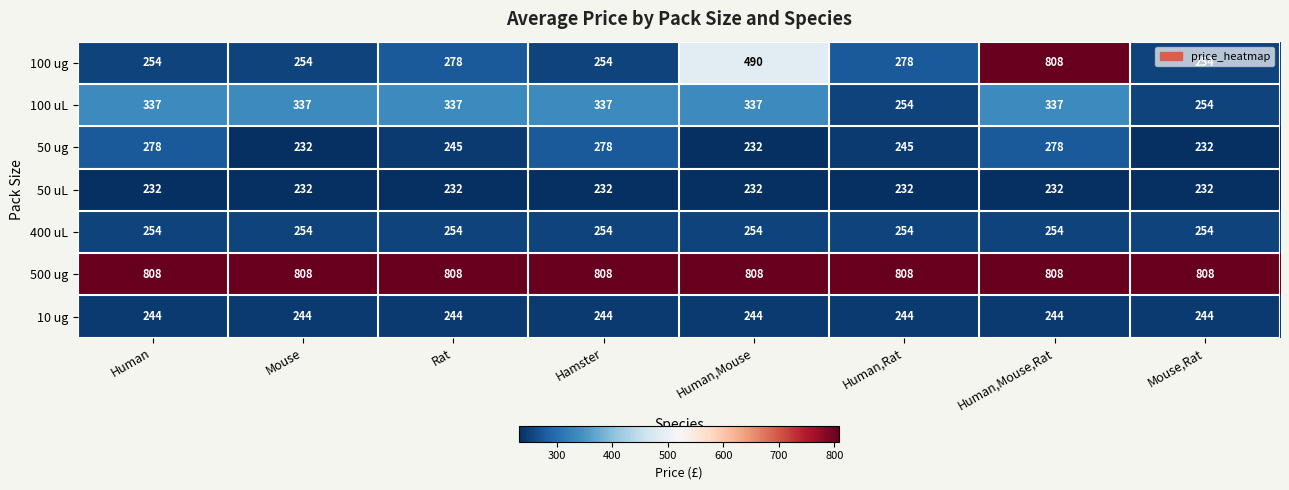

The 500 ug series shows 808 at Mouse,Rat. True or false?

True